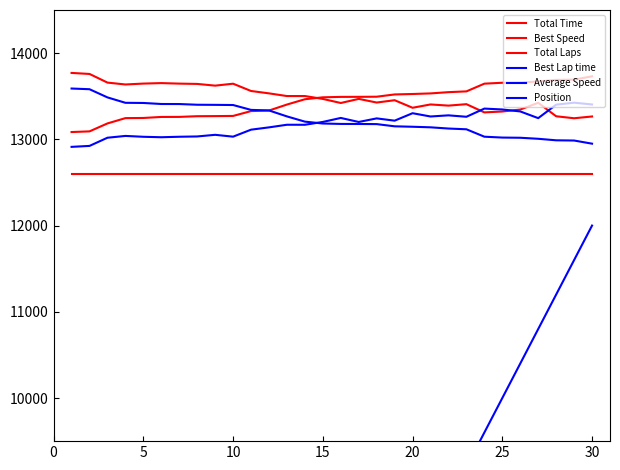

Between 15 and 29, which series saw the biggest shift?

Position